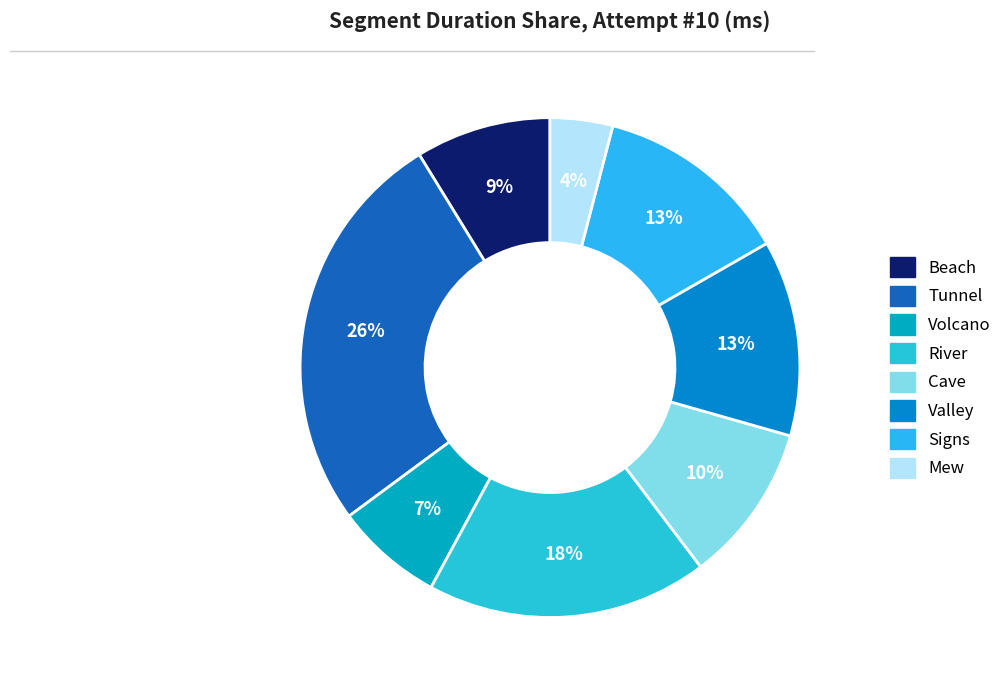

What is the largest slice in the pie chart?

Tunnel